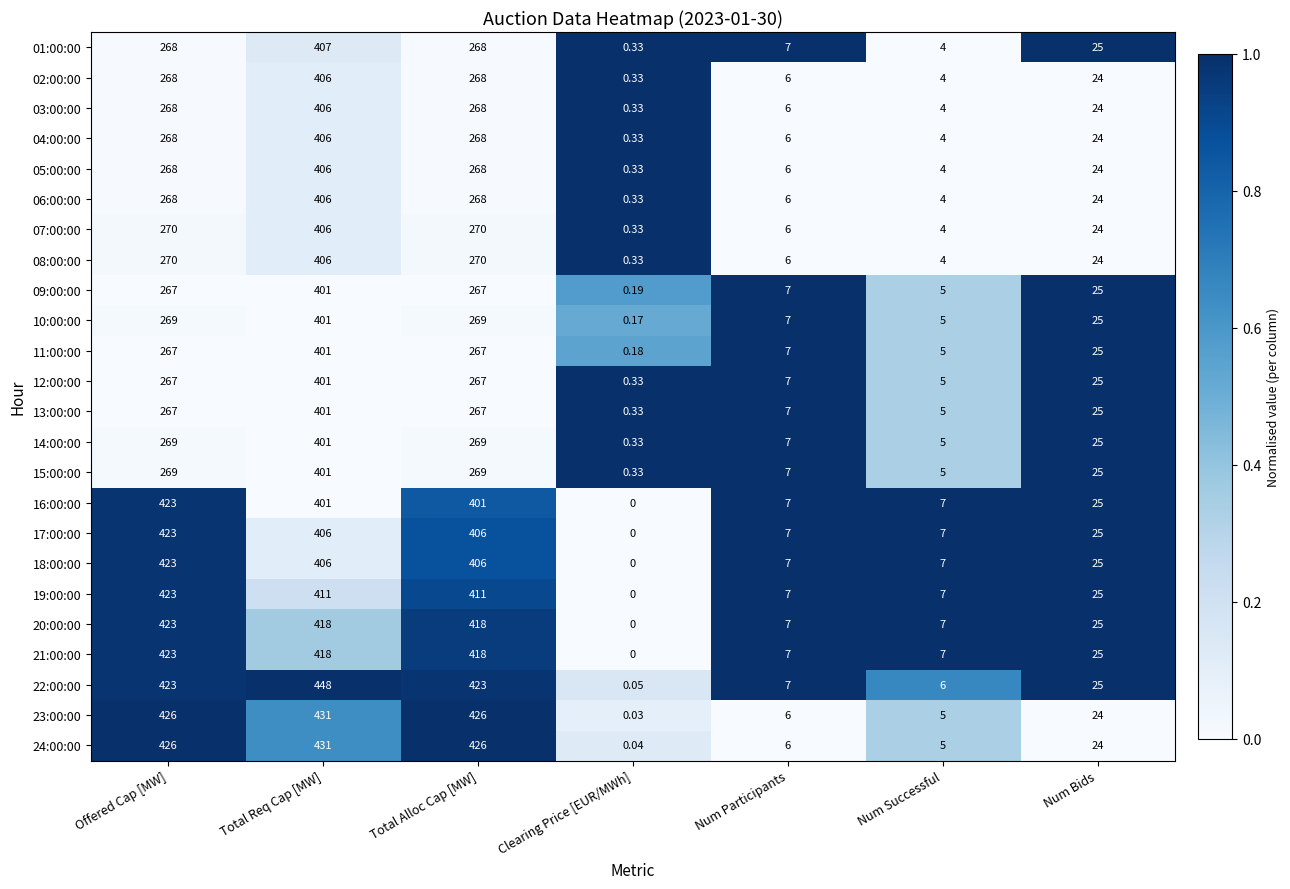

At which category is the sum across all series the highest?

Total Req Cap [MW]